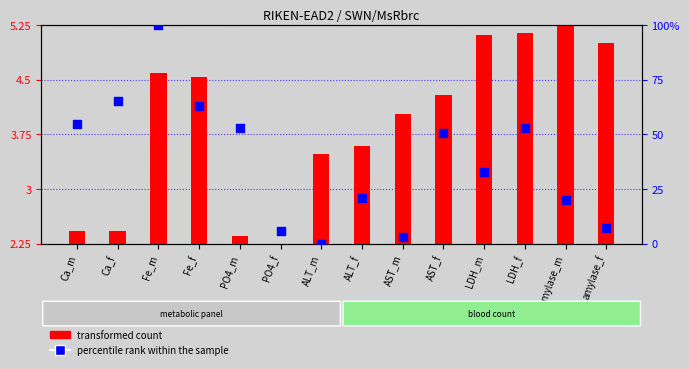

Is the value of transformed count at Fe_f greater than the value of percentile rank within the sample at Fe_f?

No